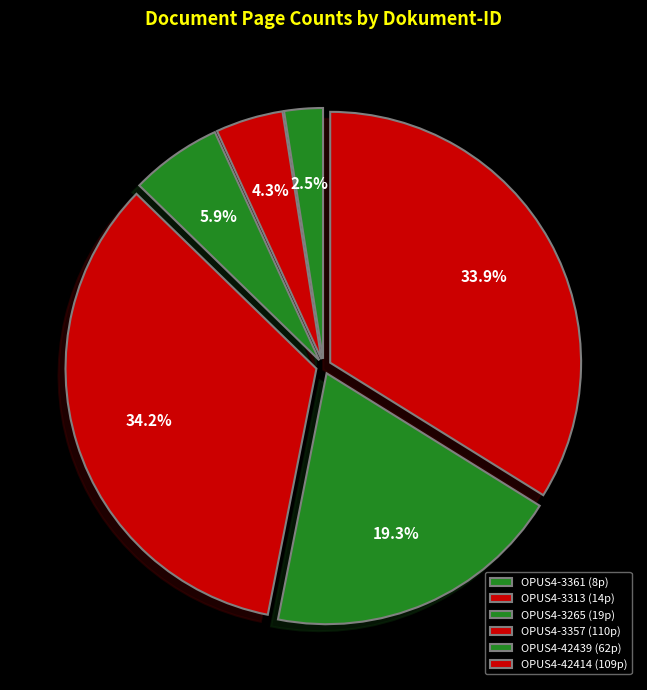

How many slices are in this pie chart?

6